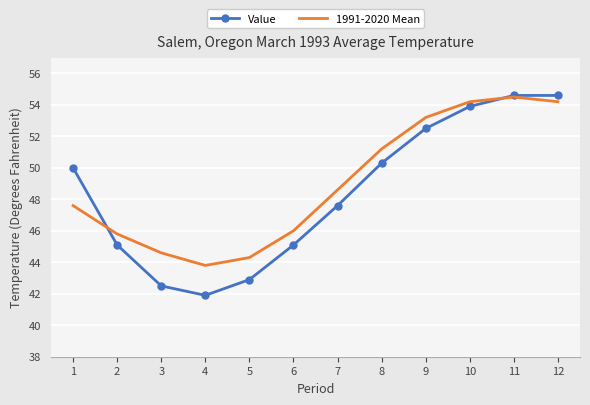

What are all the series names shown in the legend?

Value, 1991-2020 Mean